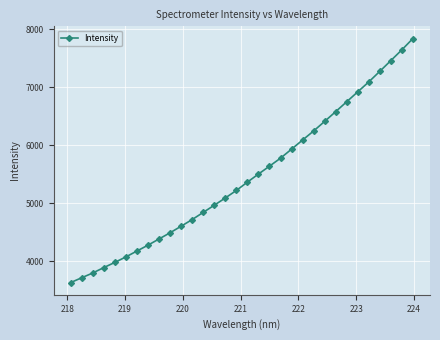

What is the value of the 22nd point from the left?

6092.4